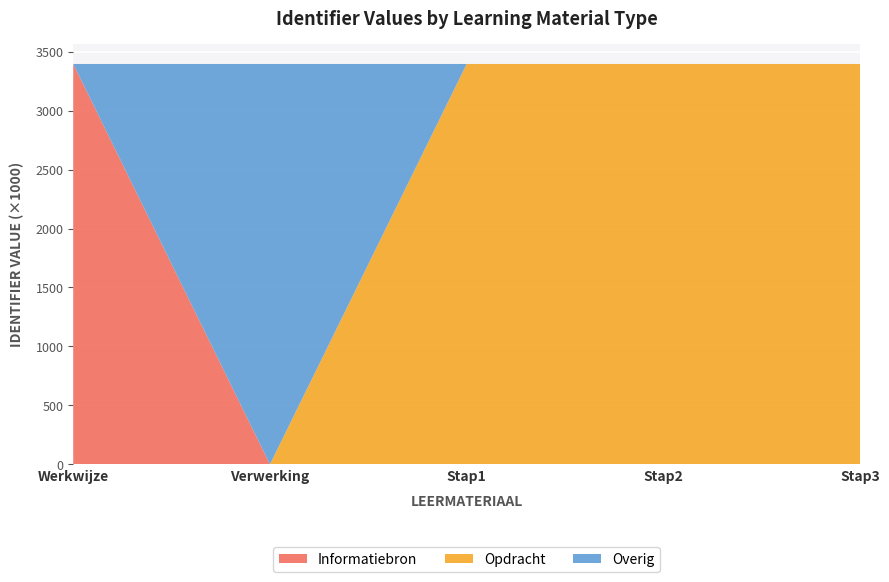

Reading right to left, what are all the values shown in this chart?

3396477	3396471	3396464	3396463	3396461